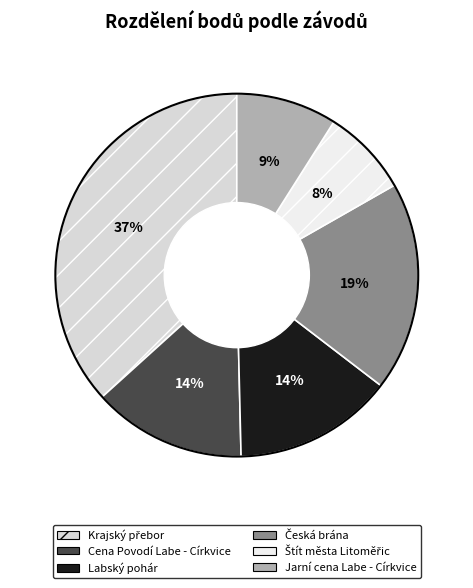

What percentage is NOT represented by Česká brána?

81.3%